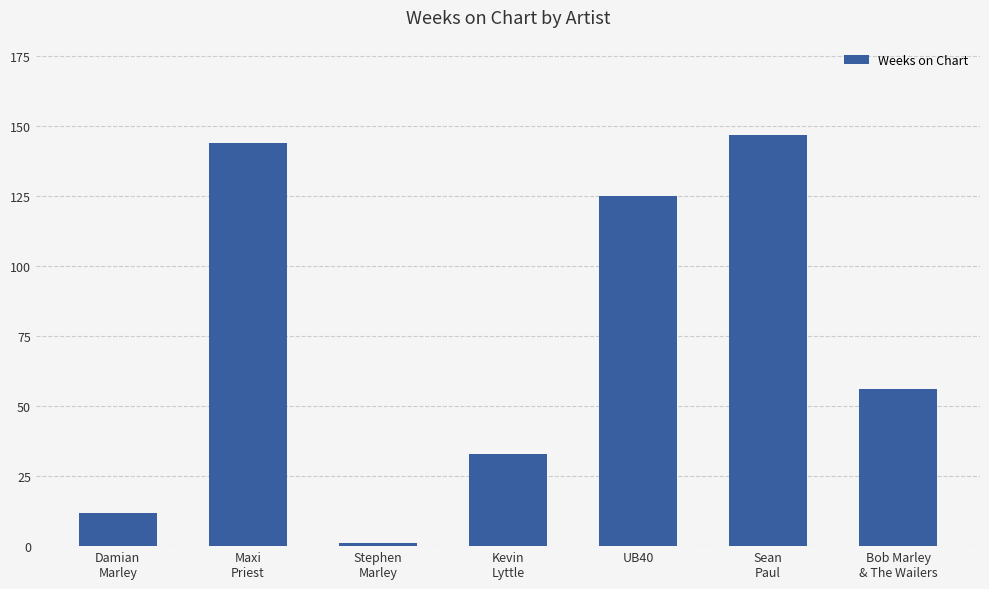

Rank the categories by value from lowest to highest.

Stephen
Marley, Damian
Marley, Kevin
Lyttle, Bob Marley
& The Wailers, UB40, Maxi
Priest, Sean
Paul